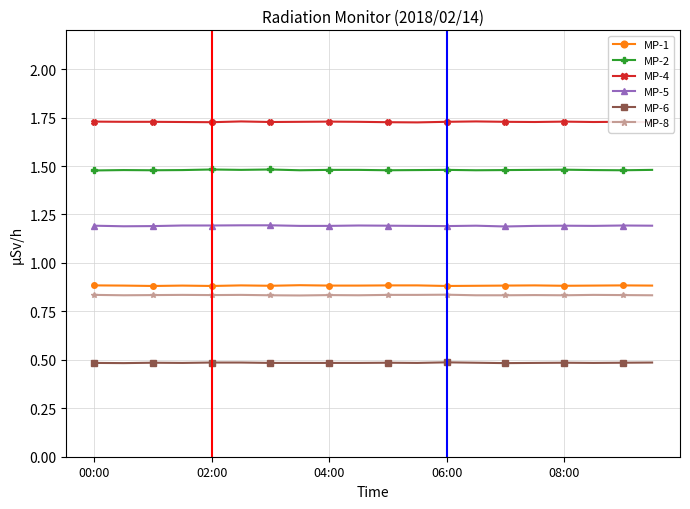

How many MP-4 values are between 1 and 2?

20